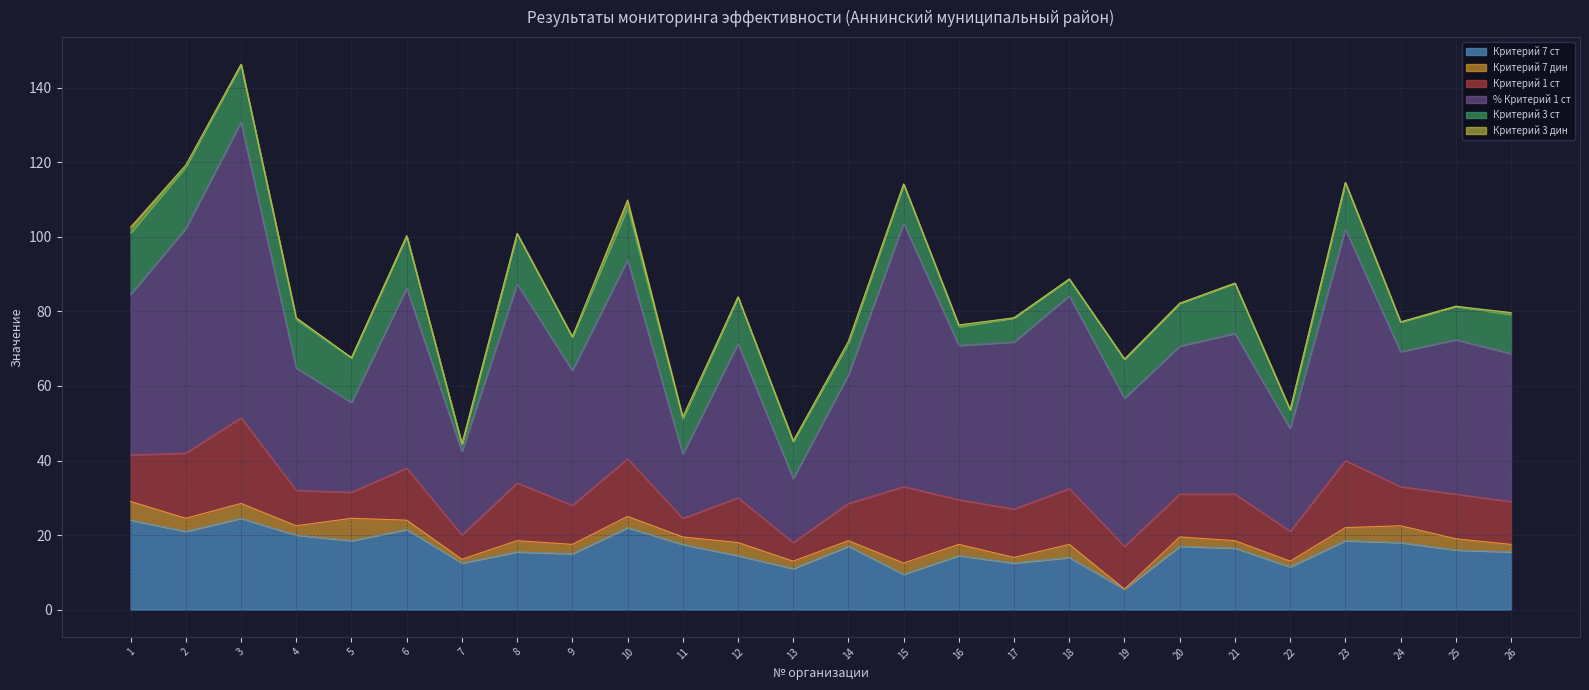

True or false: Критерий 3 дин and Критерий 7 ст intersect in this chart.

False